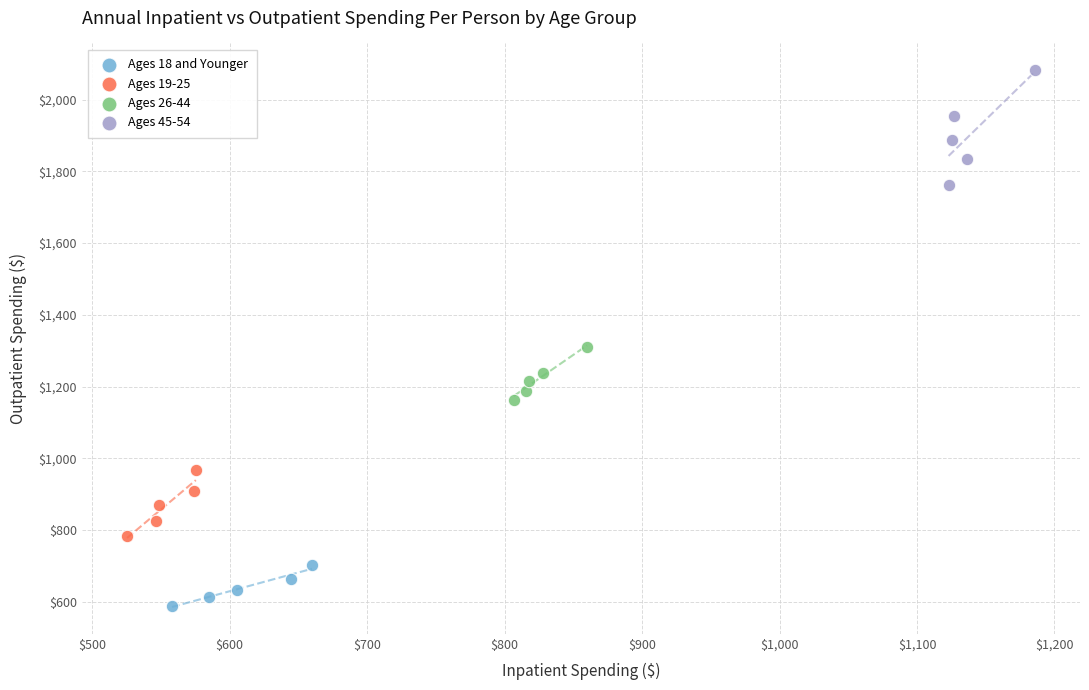

Which series has the largest Y range (max minus min)?

Ages 45-54